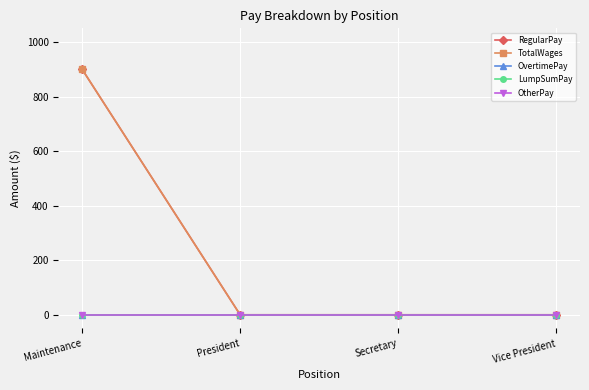

True or false: OvertimePay and LumpSumPay intersect in this chart.

False